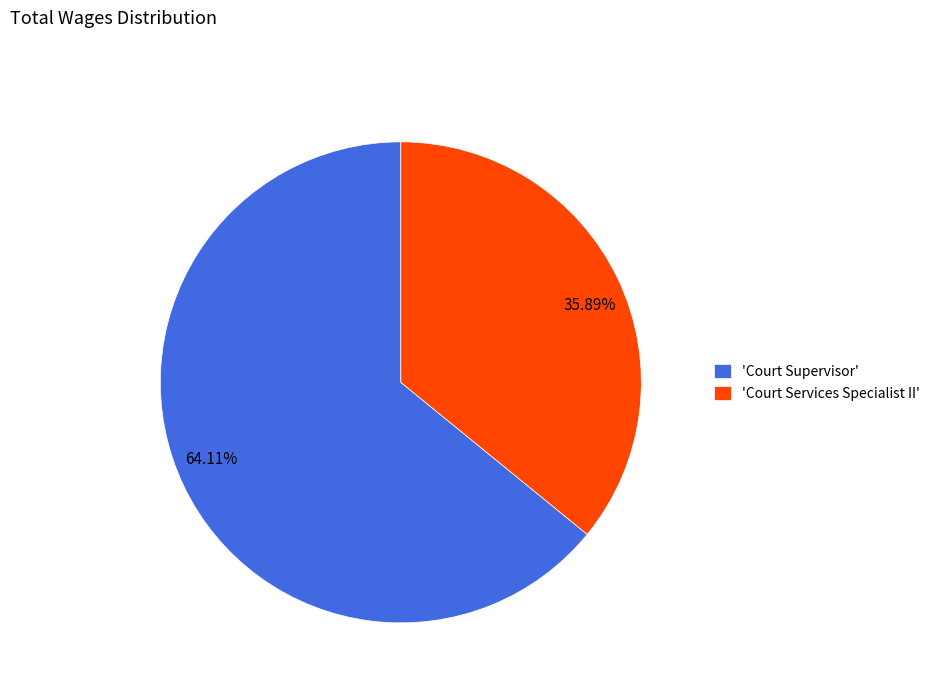

Which has a higher value, 64.11% or 35.89%?

64.11%